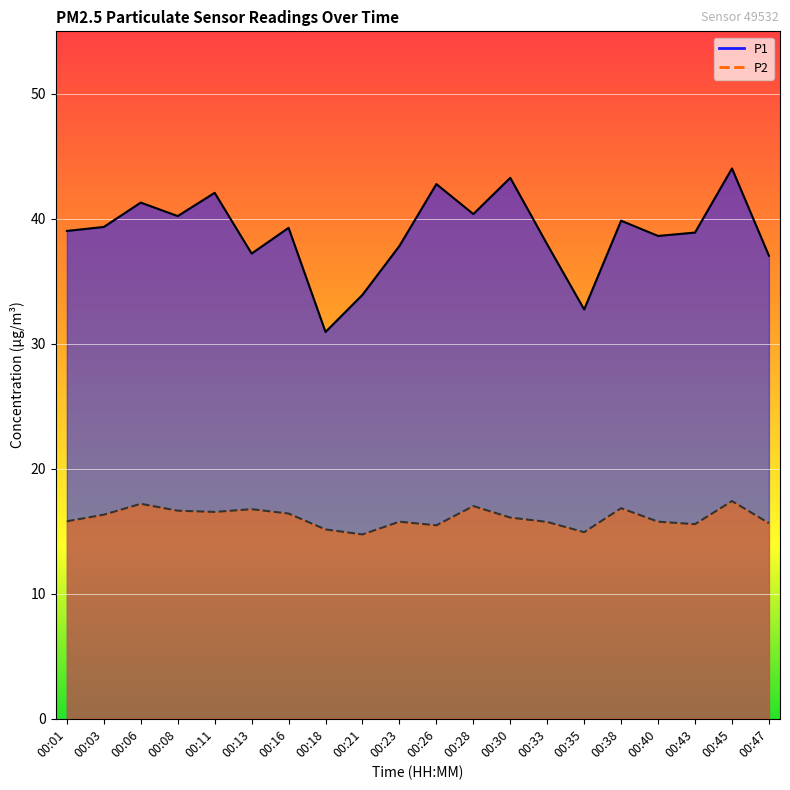

Where is the first local maximum for P1?

00:06